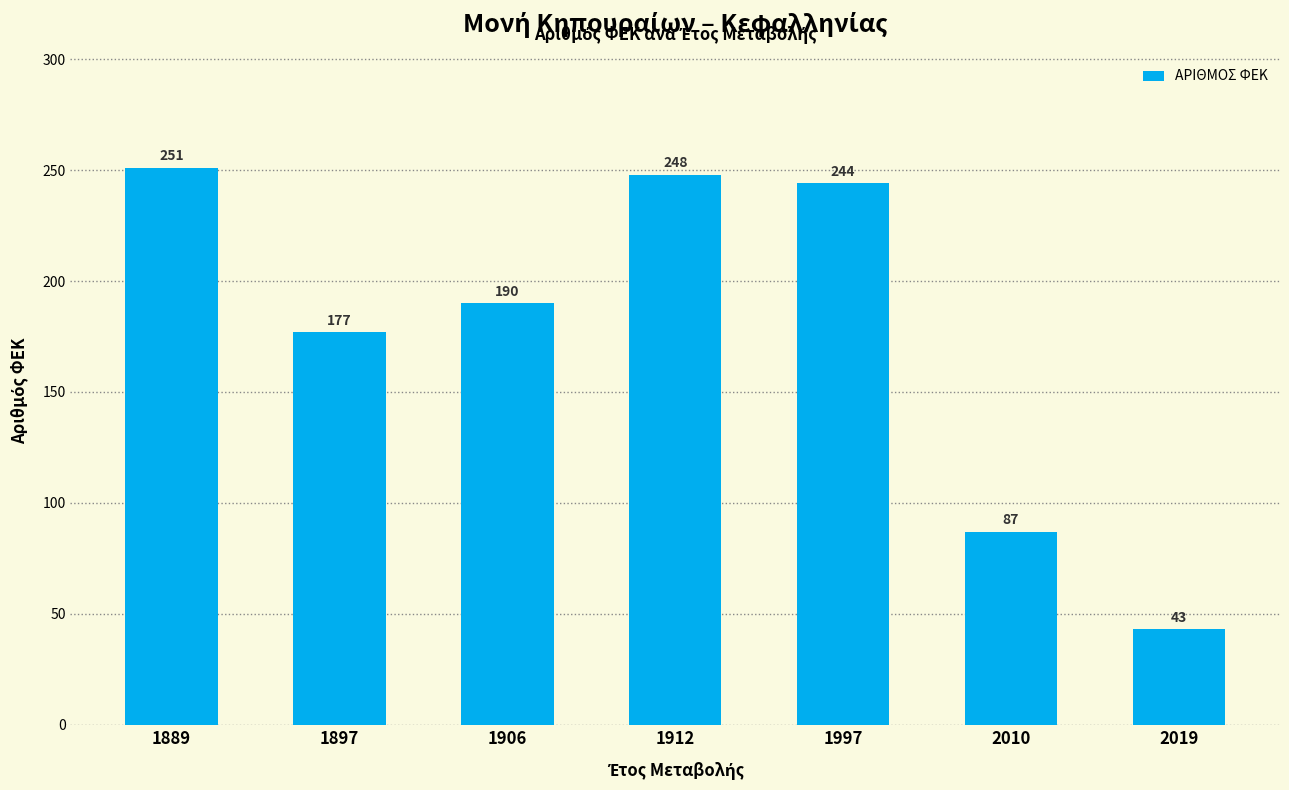

What is the difference between the second highest and minimum values?

205